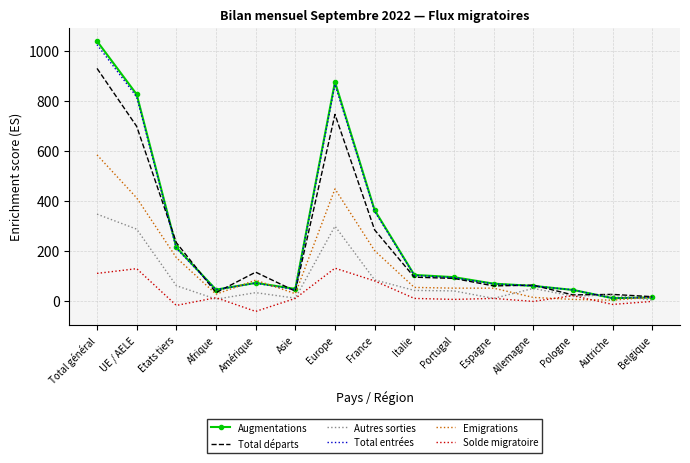

What is the greatest value displayed?

1038